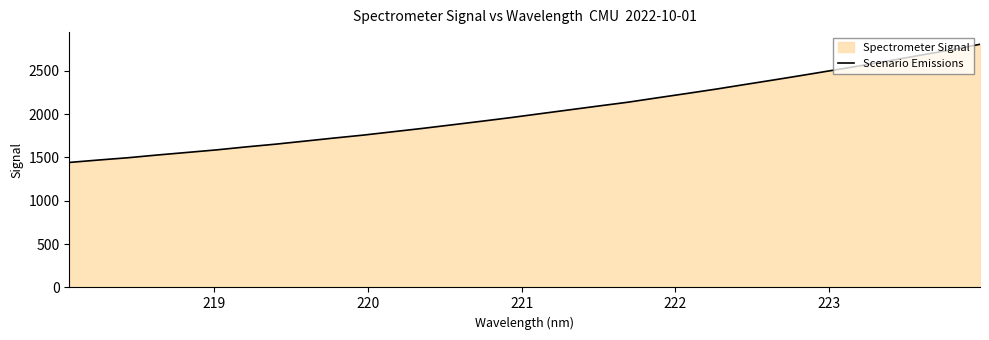

What is the maximum value shown in the chart?

2806.7